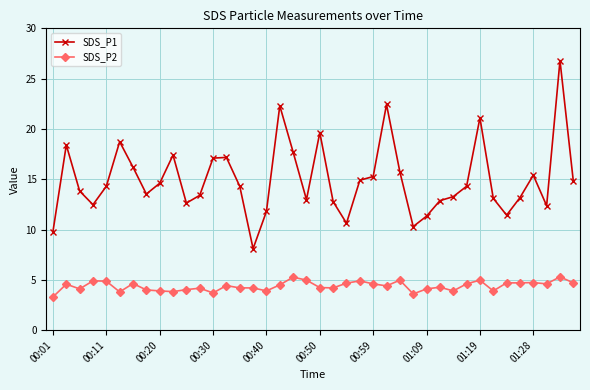

List the series in order of their overall mean, lowest first.

SDS_P2, SDS_P1